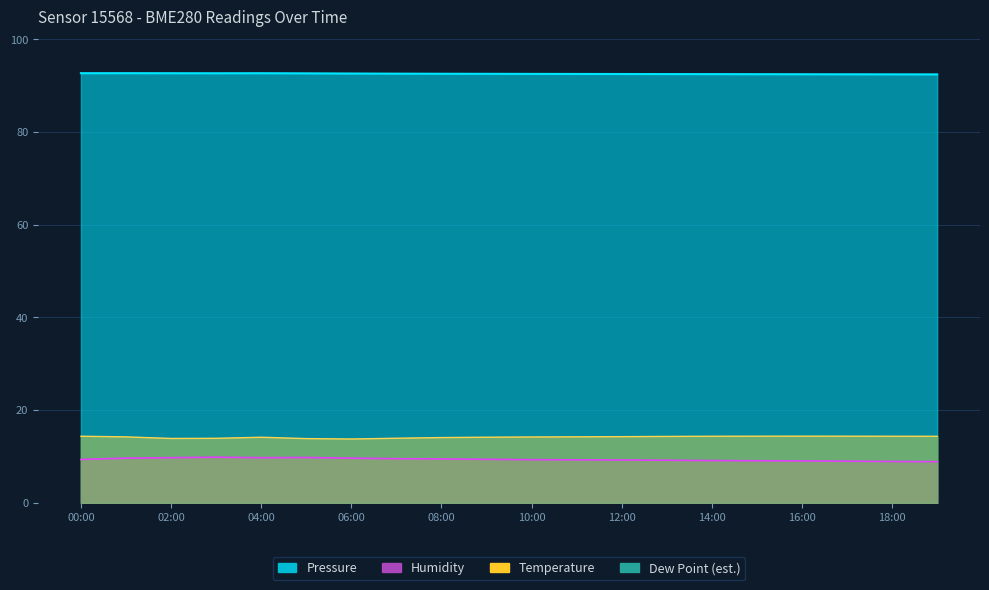

Does the chart have visible grid lines?

Yes